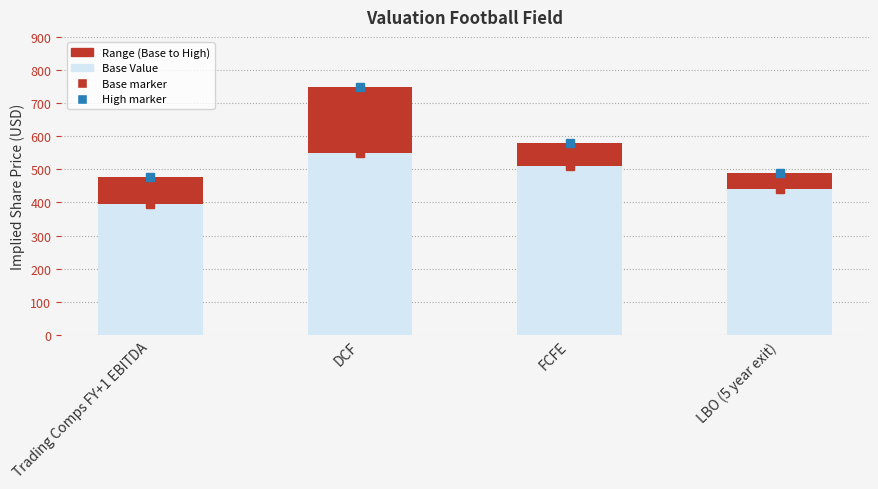

Reading left to right, list the values for the Base Value series.

396.2	550.0	510.0	440.0